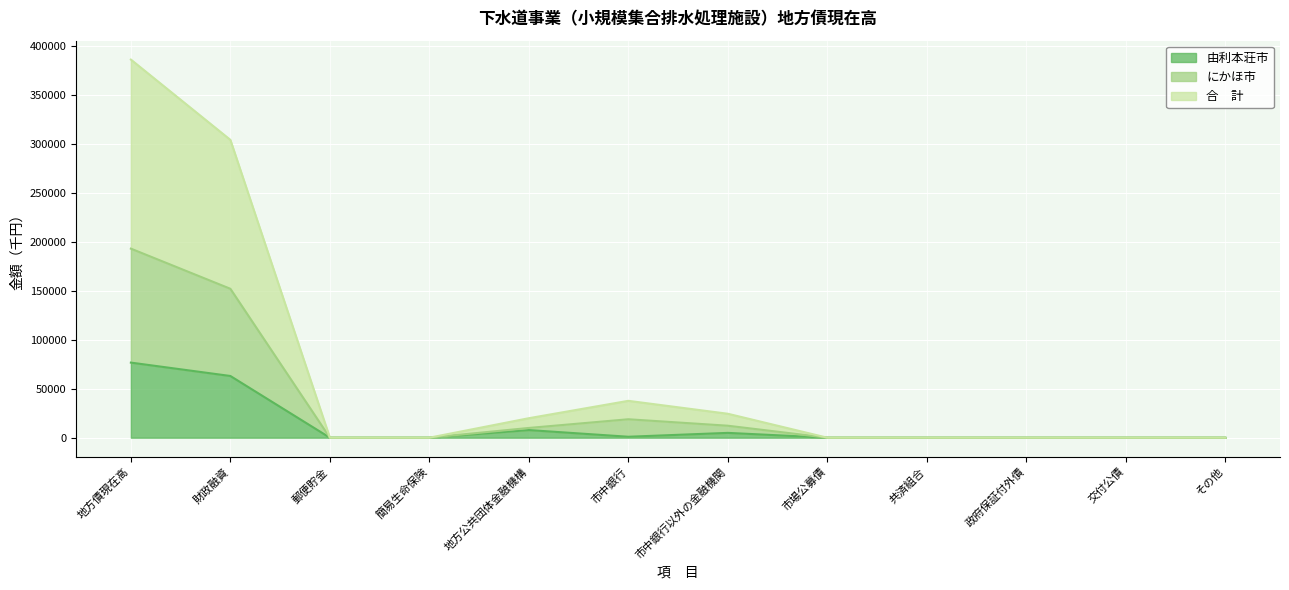

What are all the series names shown in the legend?

由利本荘市, にかほ市, 合　計